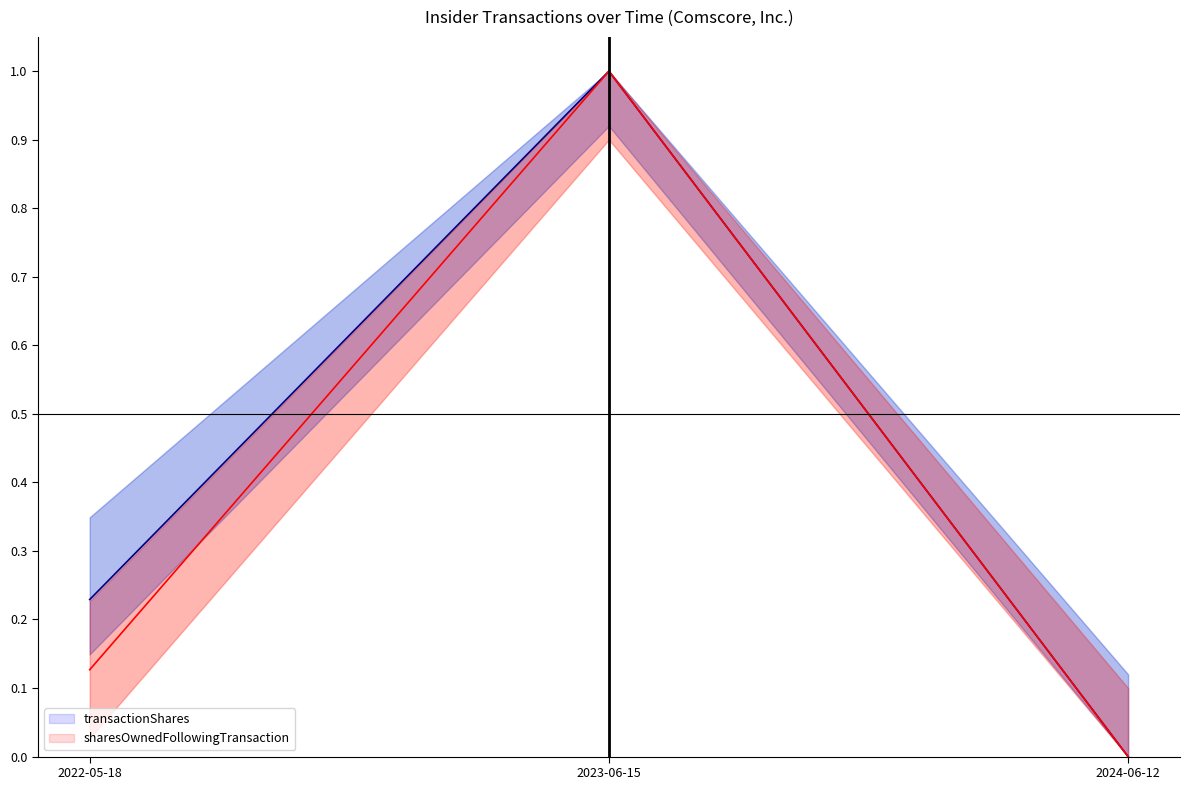

What is the spread (max minus min) of values at 2022-05-18?

0.1